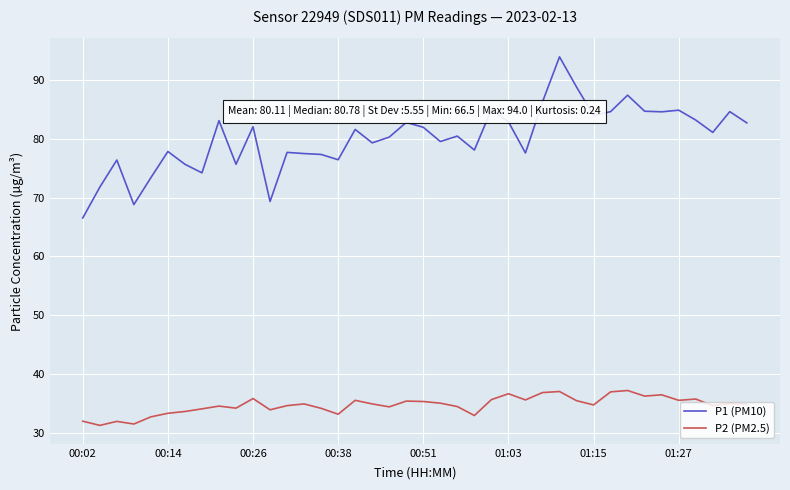

What is the difference between the maximum and minimum values in the P2 (PM2.5) series?

5.9